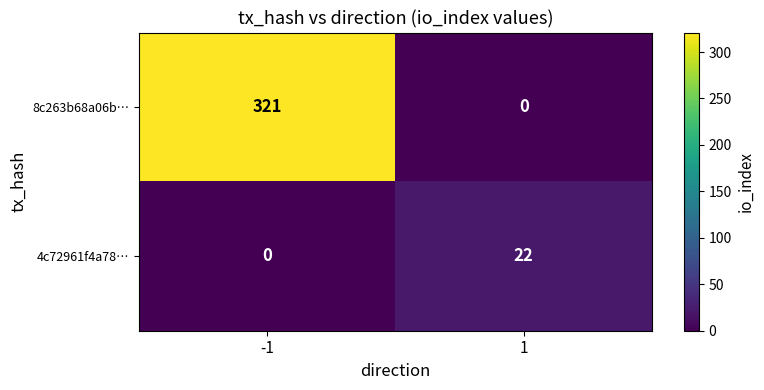

The value of 4c72961f4a78… at 1 is 22. True or false?

True